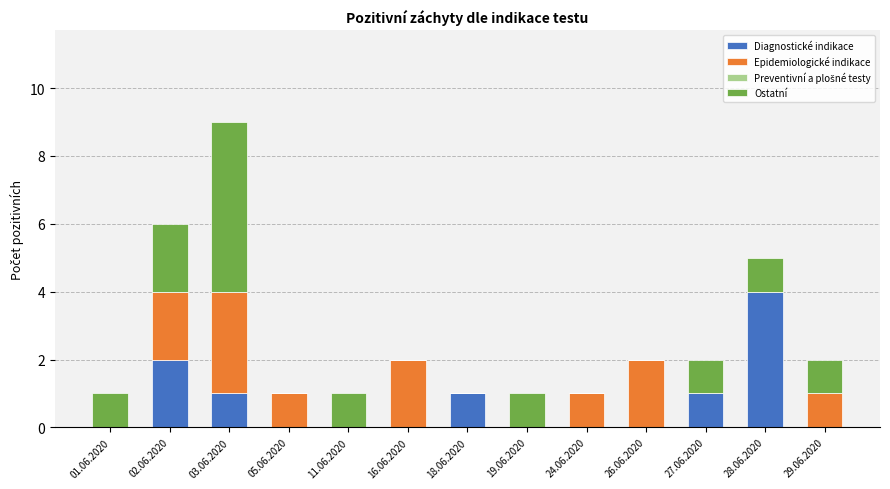

Does the chart contain stacked bars?

Yes